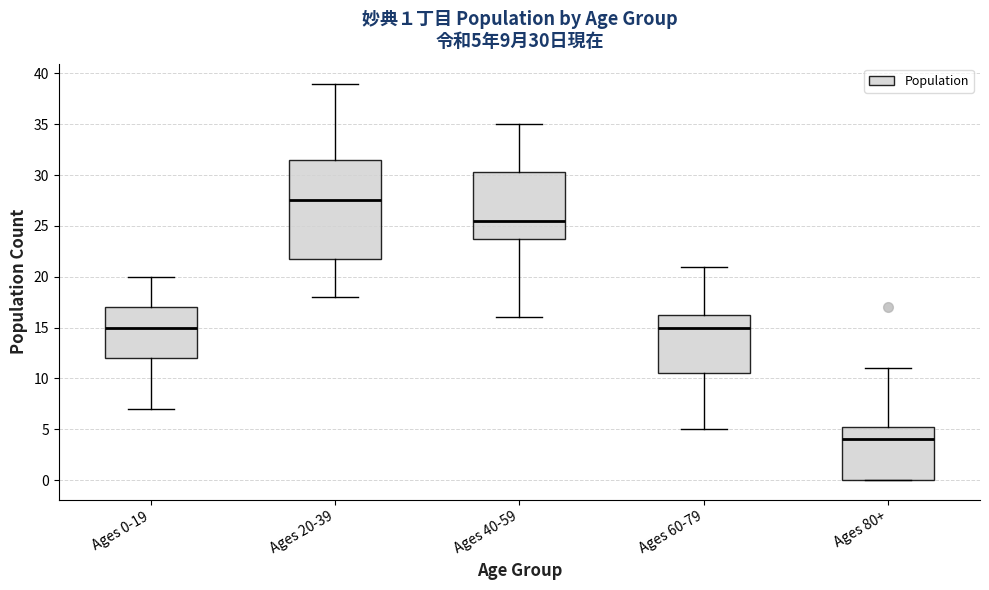

Comparing the boxes themselves (not the whiskers), which one is the tallest?

Ages 20-39